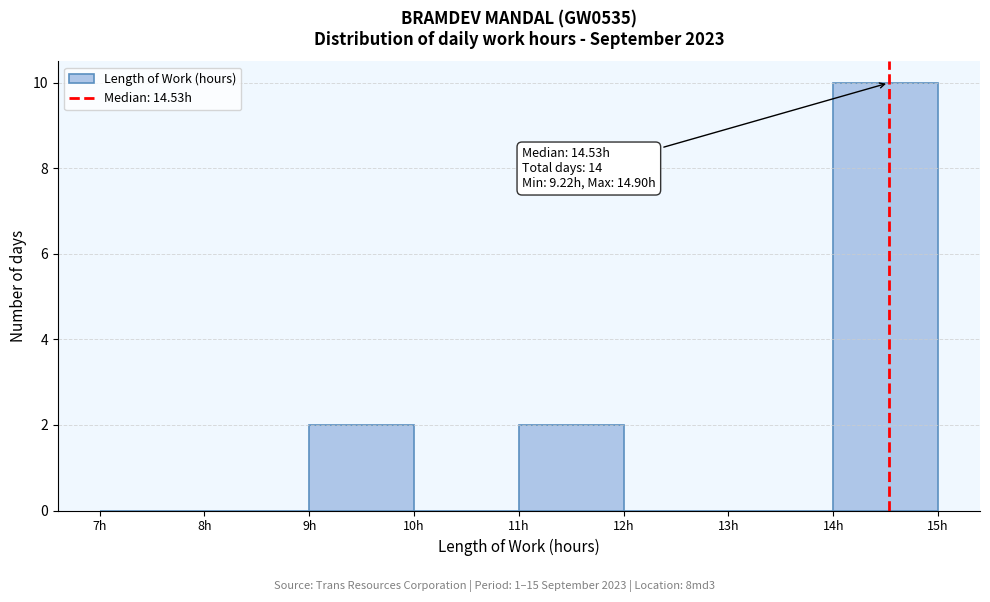

Which range on the x-axis has the tallest bar?

14 to 15